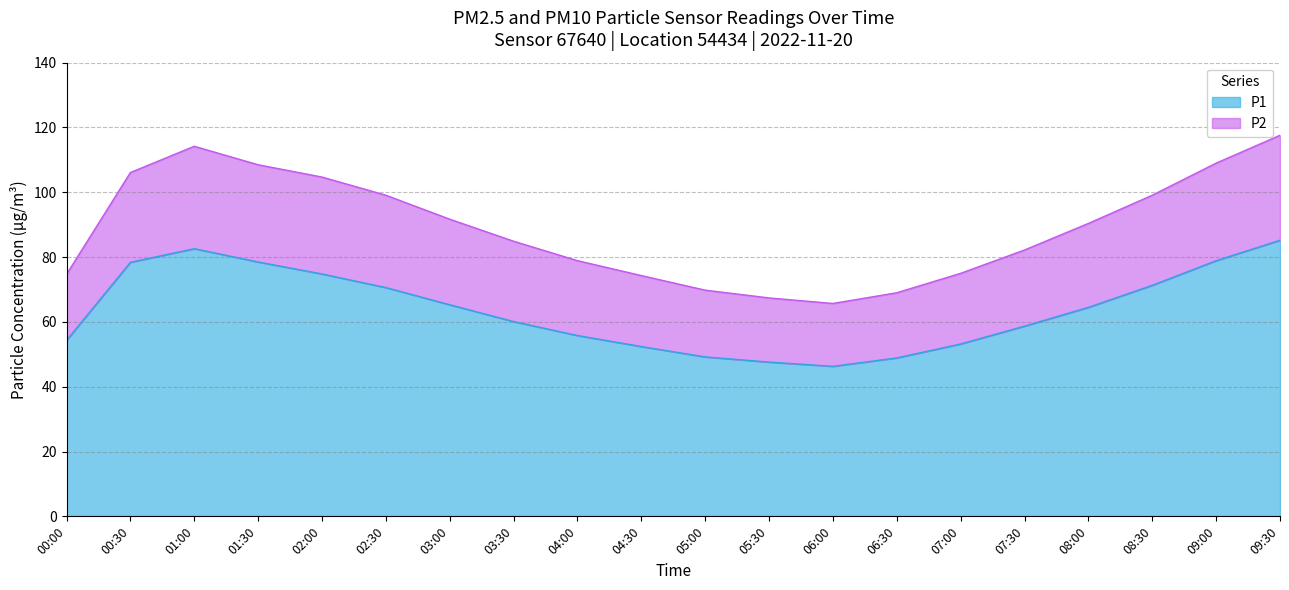

What is the sum of all P1 values?

1276.6